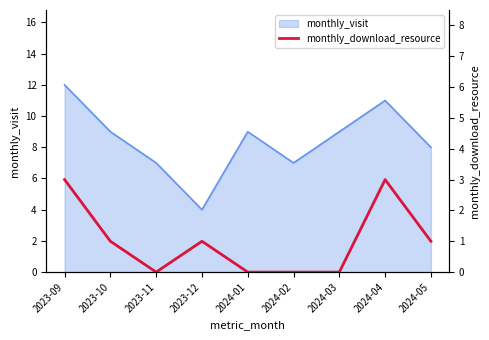

The value at 2024-04 is 5. True or false?

False